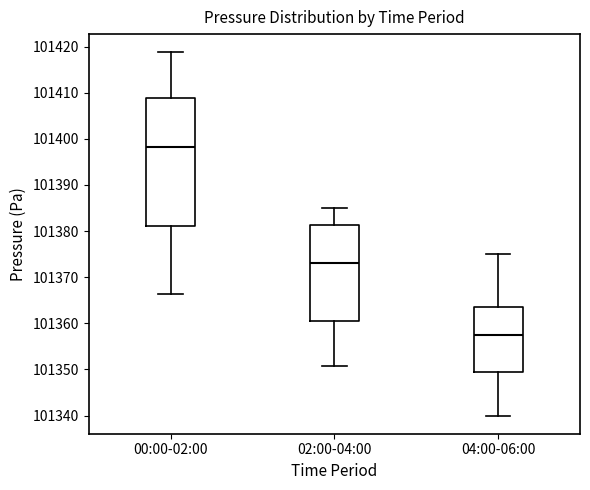

Which box is the tallest, from its lower edge to its upper edge?

00:00-02:00